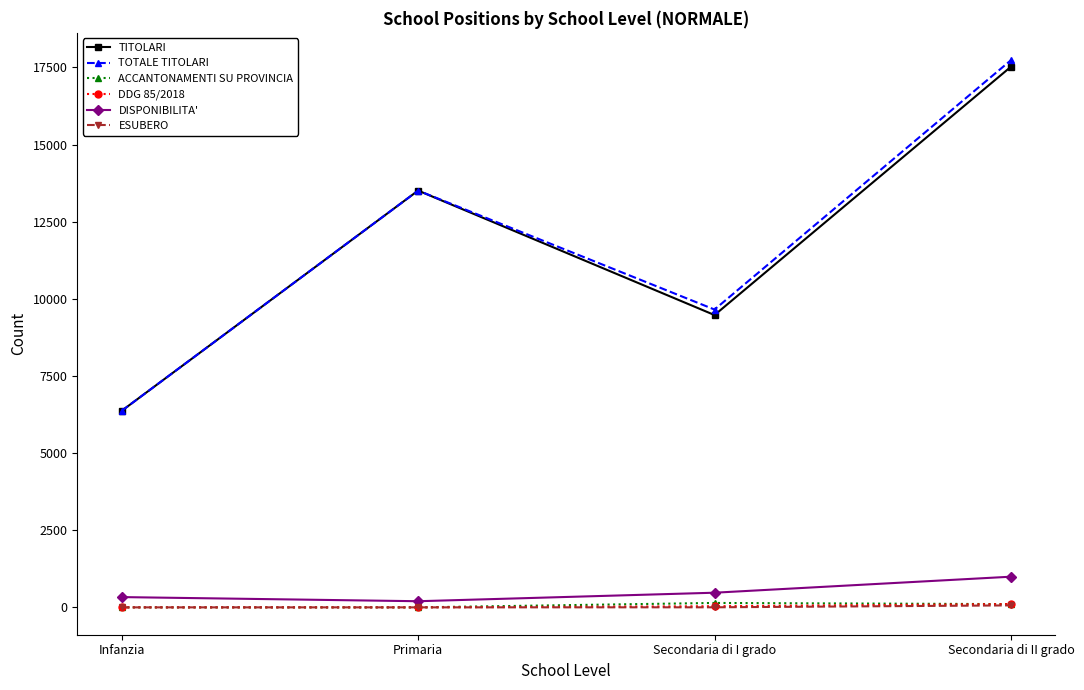

The ESUBERO series shows 0 at Infanzia. True or false?

True